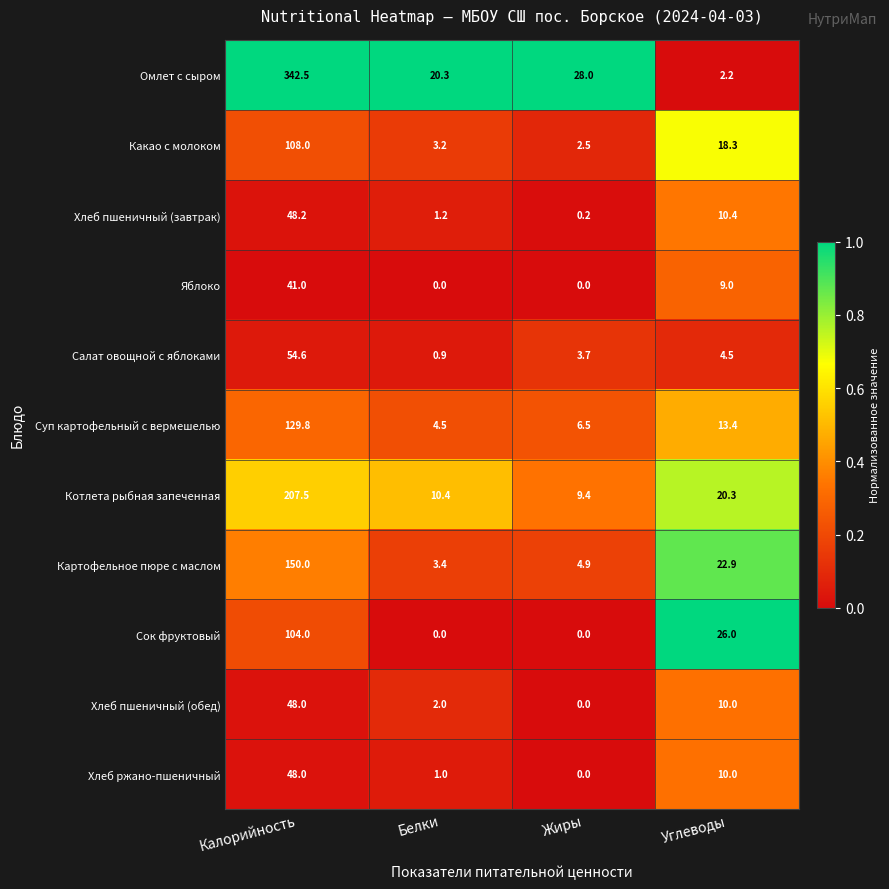

Is it true that Салат овощной с яблоками equals 3.7 at Жиры?

True